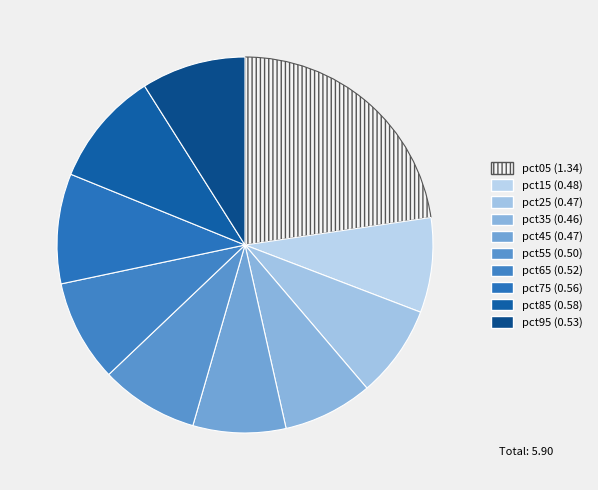

How many slices are in this pie chart?

10